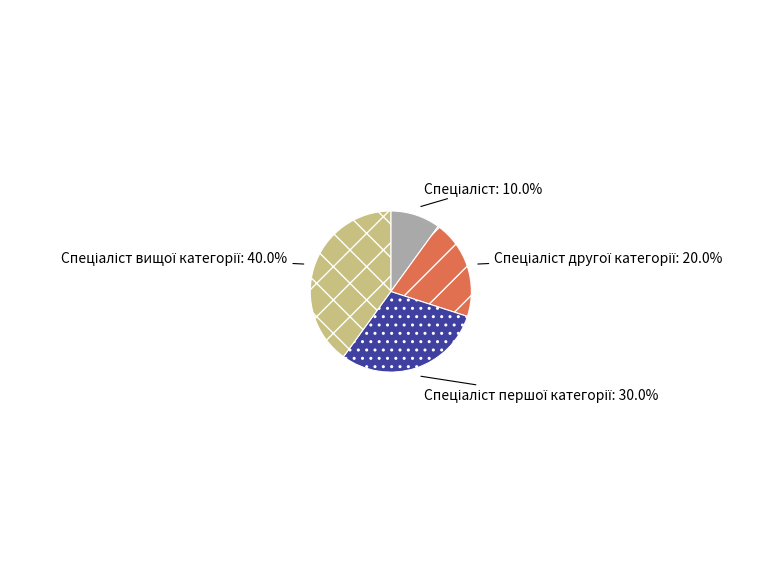

Is there a majority slice in this chart?

No